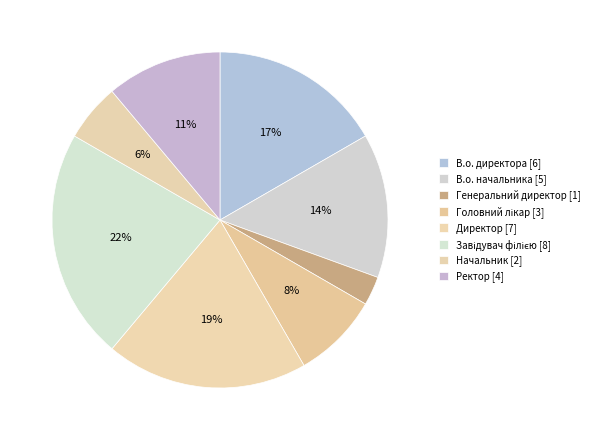

Count the number of slices in the pie.

8